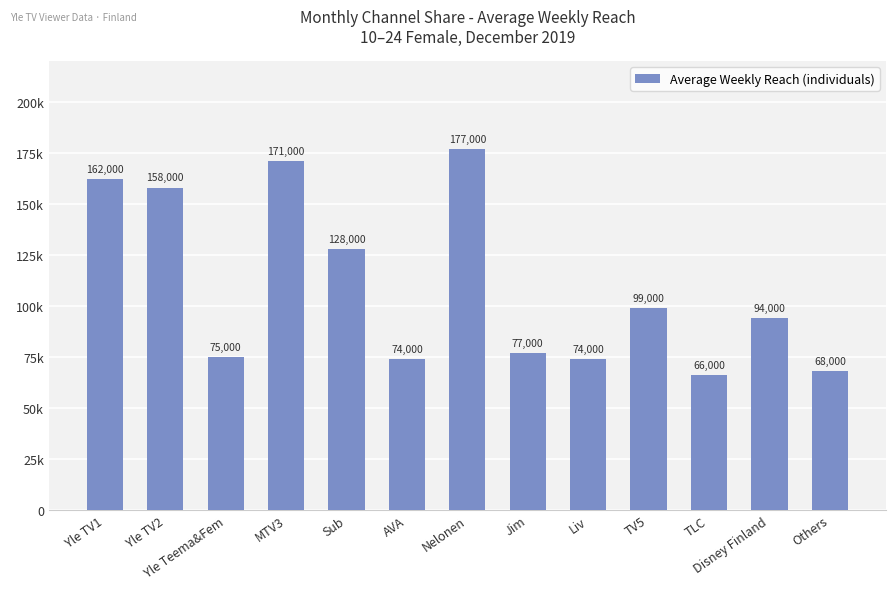

Are the bars horizontal?

No